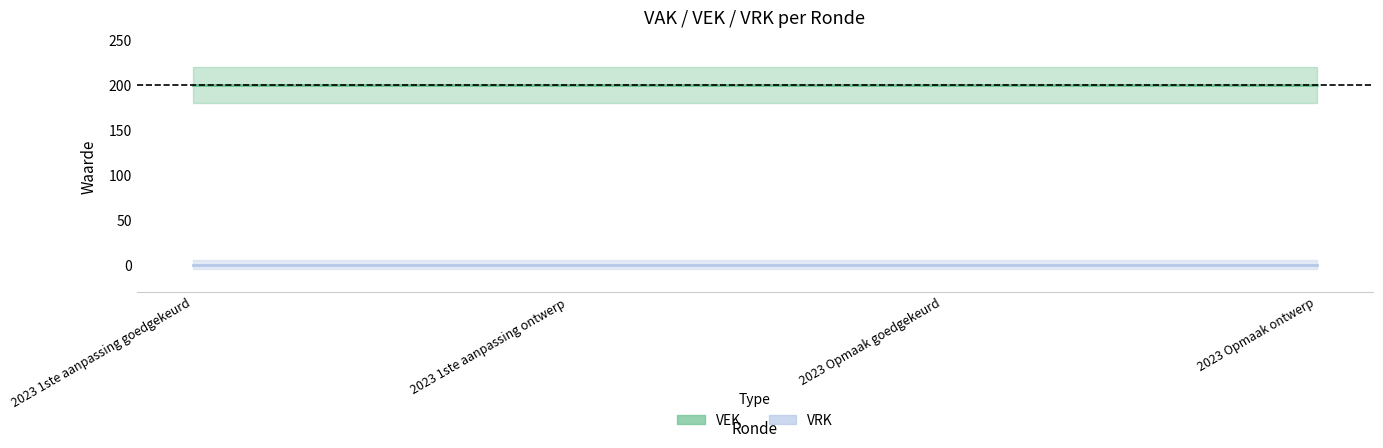

At which category is the sum across all series the highest?

2023 1ste aanpassing goedgekeurd